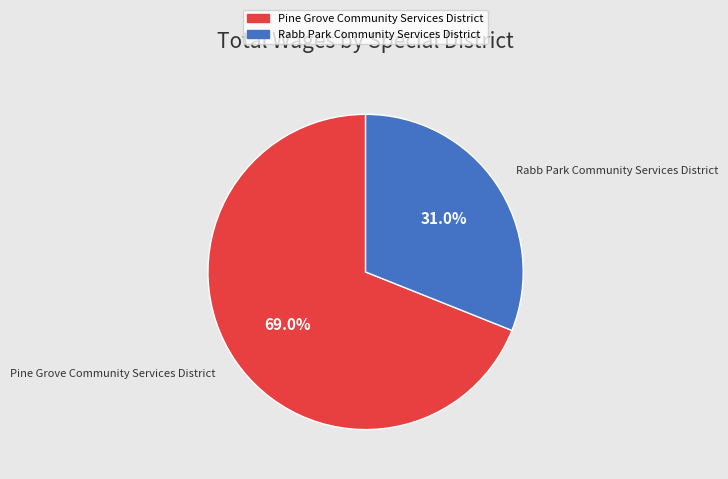

Is there a majority slice in this chart?

Yes